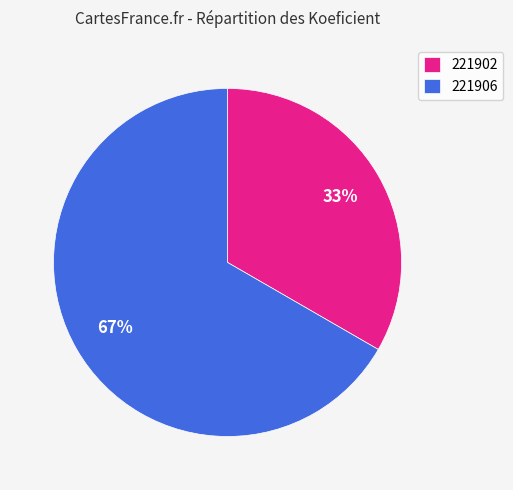

Count the number of slices in the pie.

2